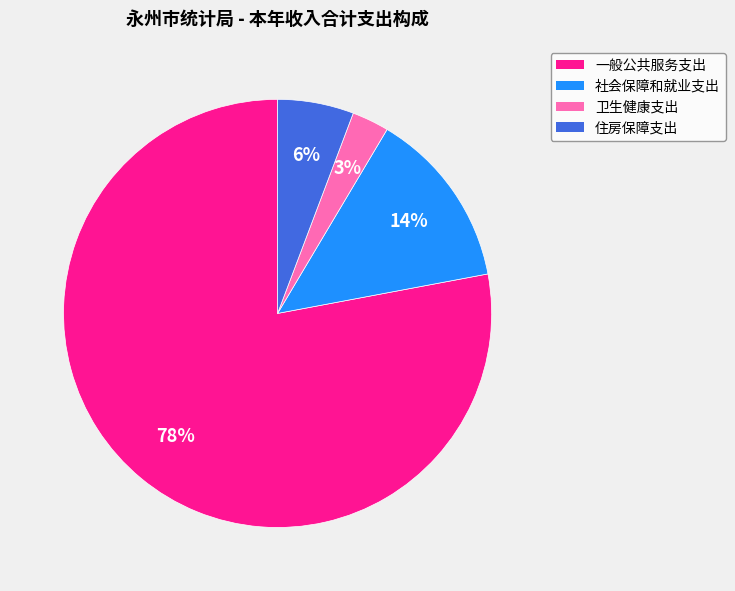

Is 住房保障支出 the majority of the pie?

No